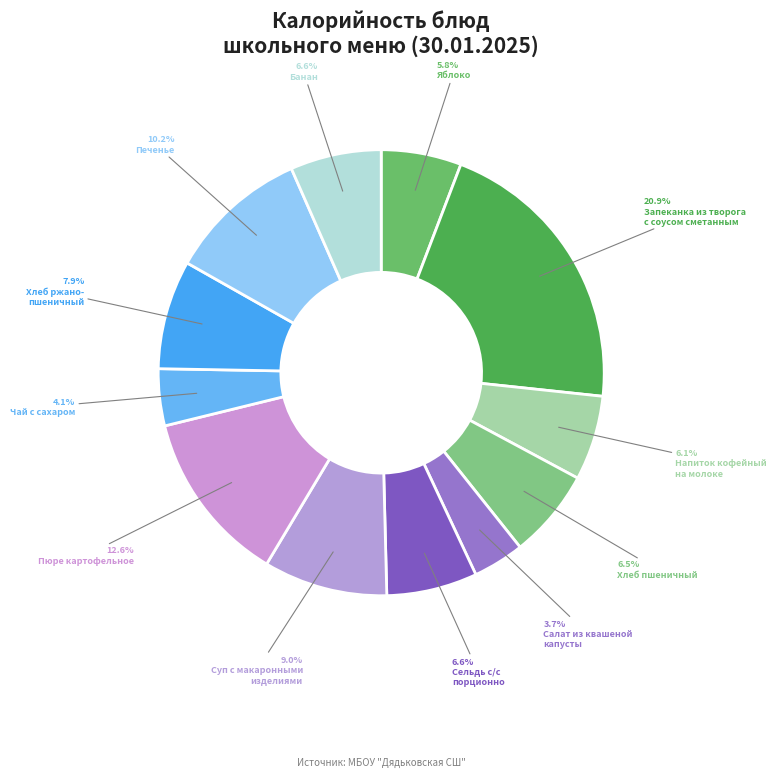

Is there any slice that represents more than half of the pie?

No